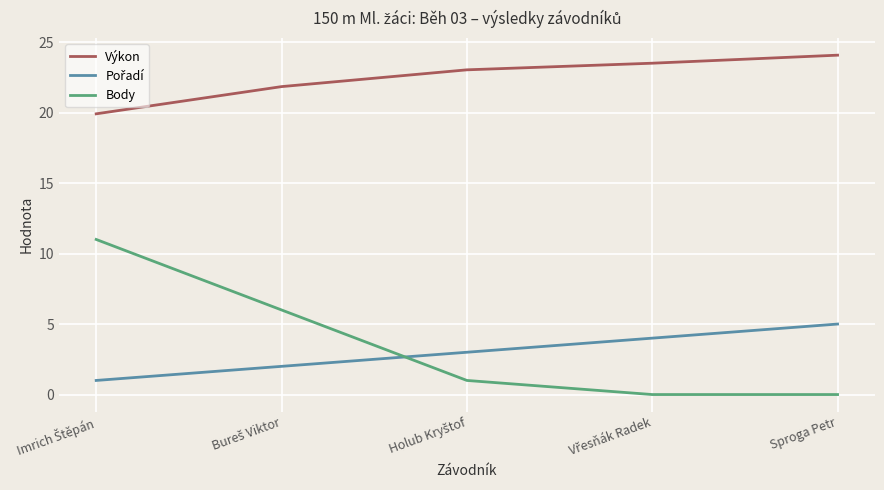

What is the spread (max minus min) of values at Sproga Petr?

24.1